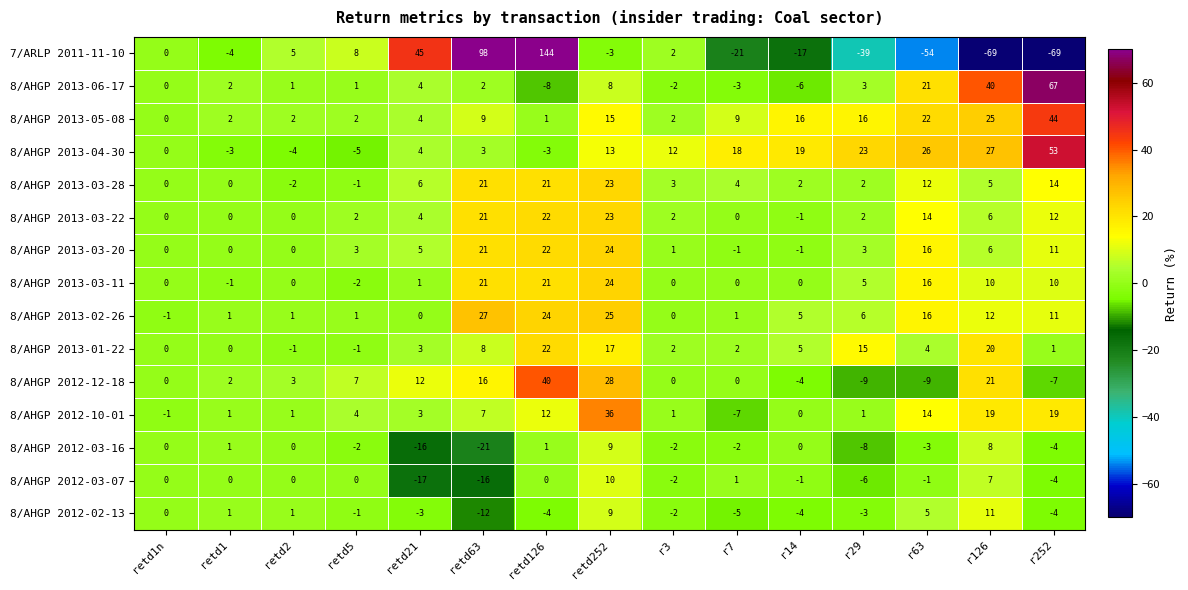

Count the number of data series in this chart.

15